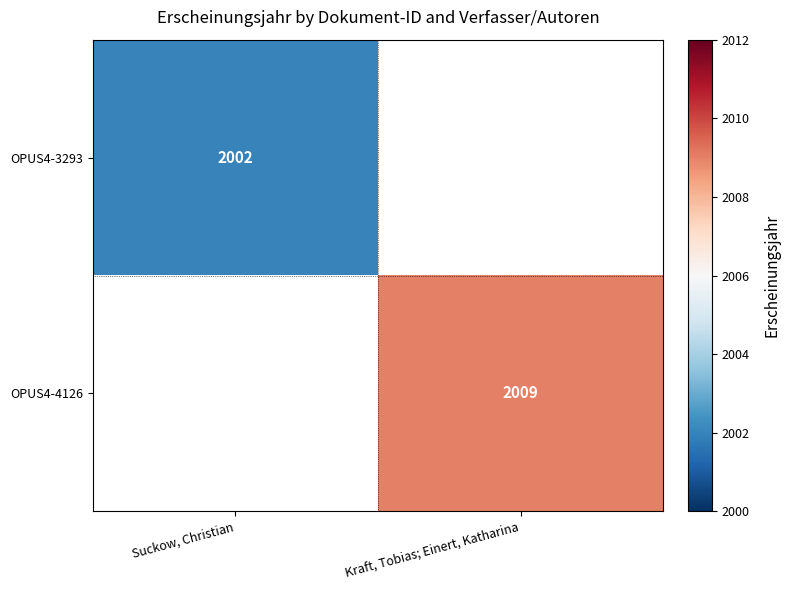

The OPUS4-4126 series shows 2009 at Kraft, Tobias; Einert, Katharina. True or false?

True